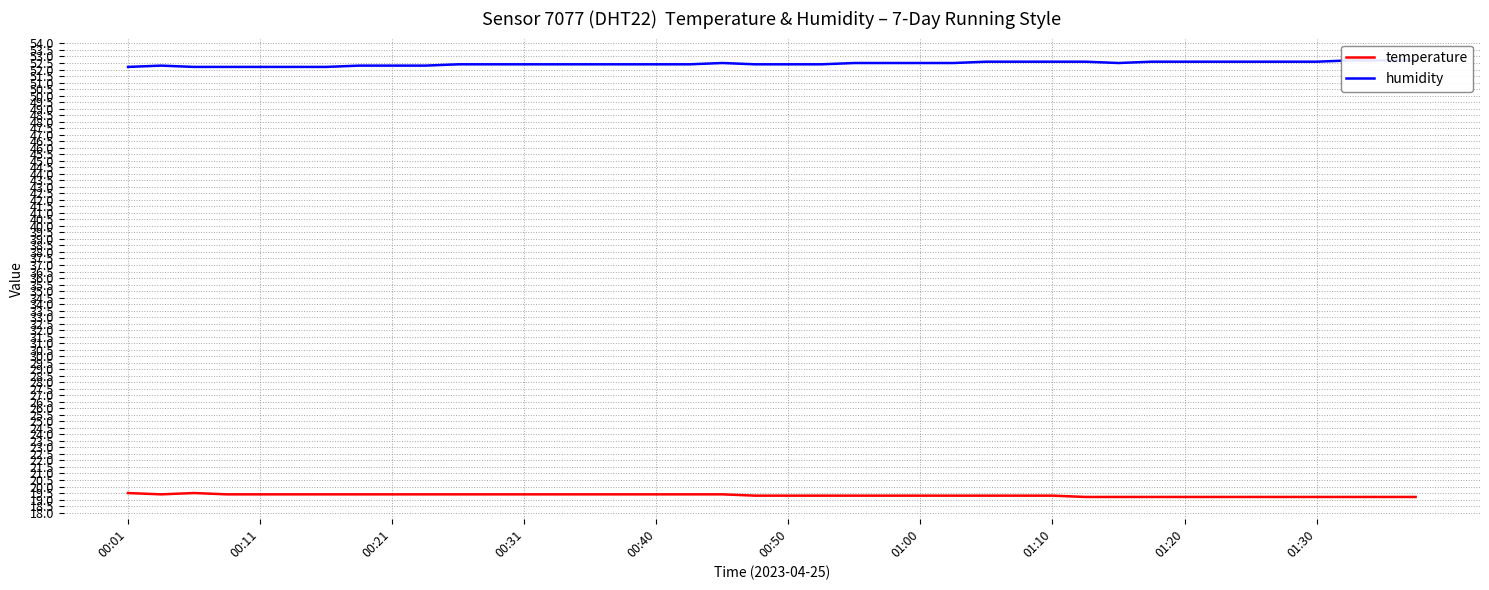

At 00:01, list the series in order from largest to smallest.

humidity, temperature